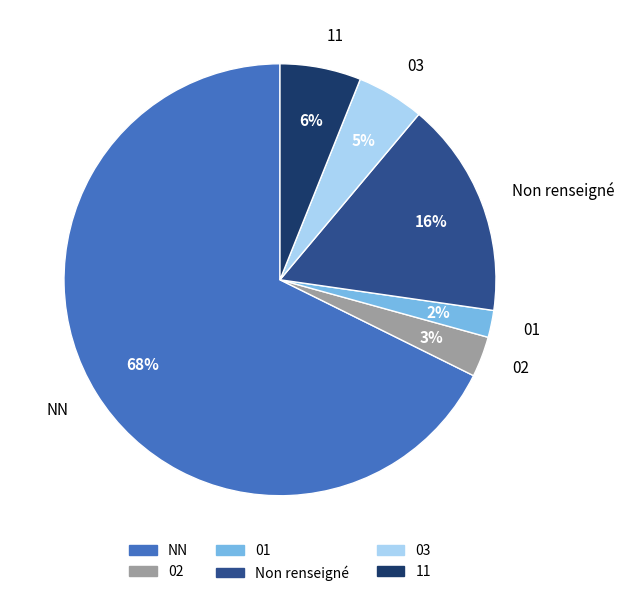

What percentage is the Non renseigné slice, to the nearest percent?

16%